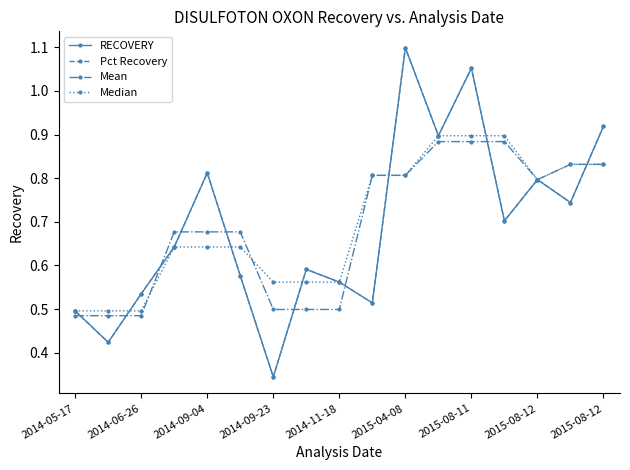

Which series has the widest spread of values?

Pct Recovery